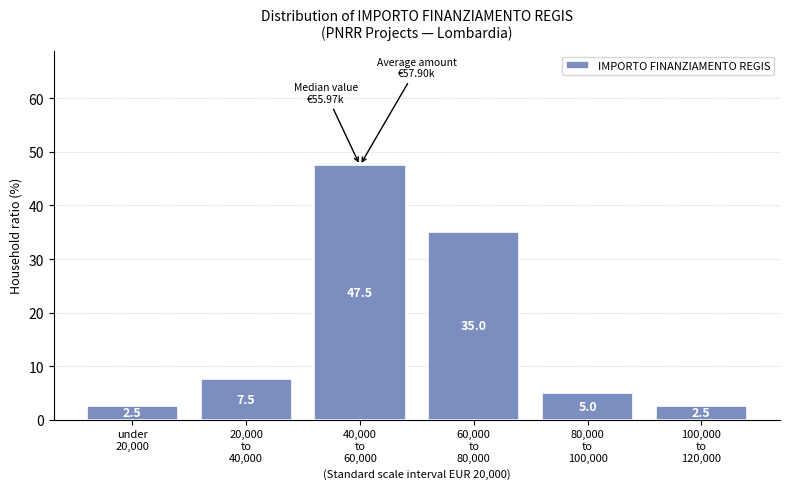

Reading left to right, list all the values displayed in this chart.

2.5	7.5	47.5	35.0	5.0	2.5